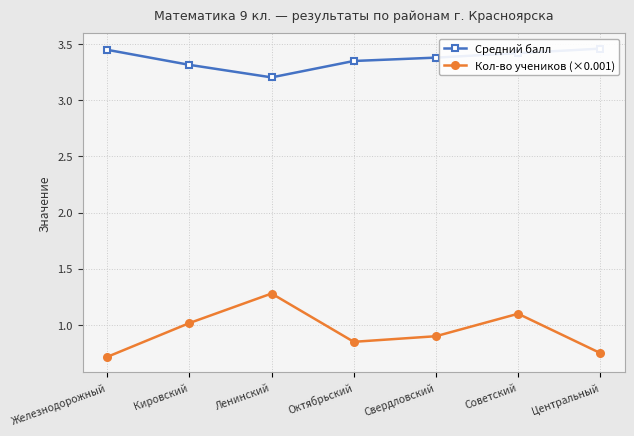

What is the difference between the second highest and minimum values in the Кол-во учеников (×0.001) series?

0.4